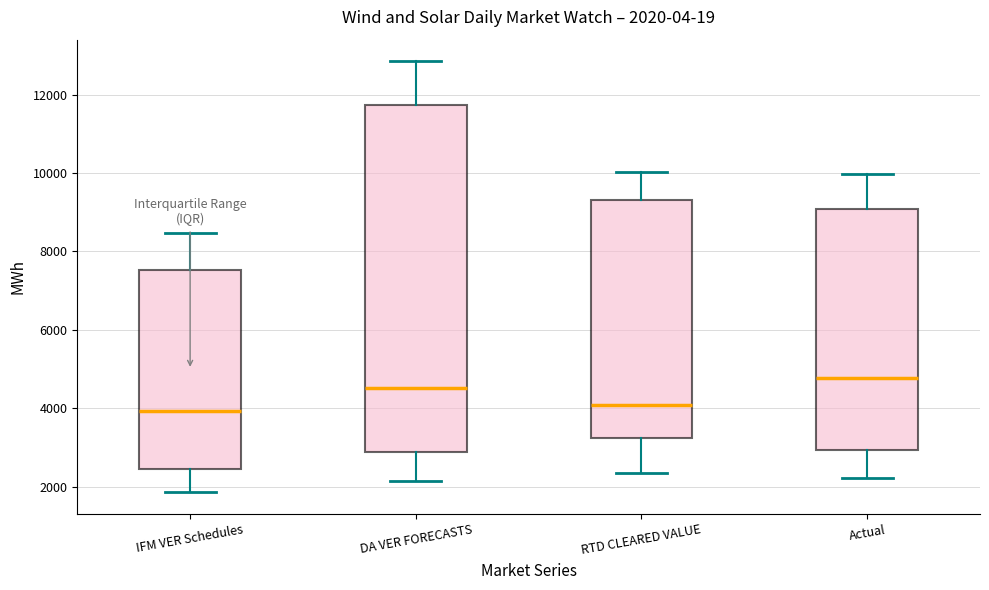

Which box's median line is the highest?

Actual